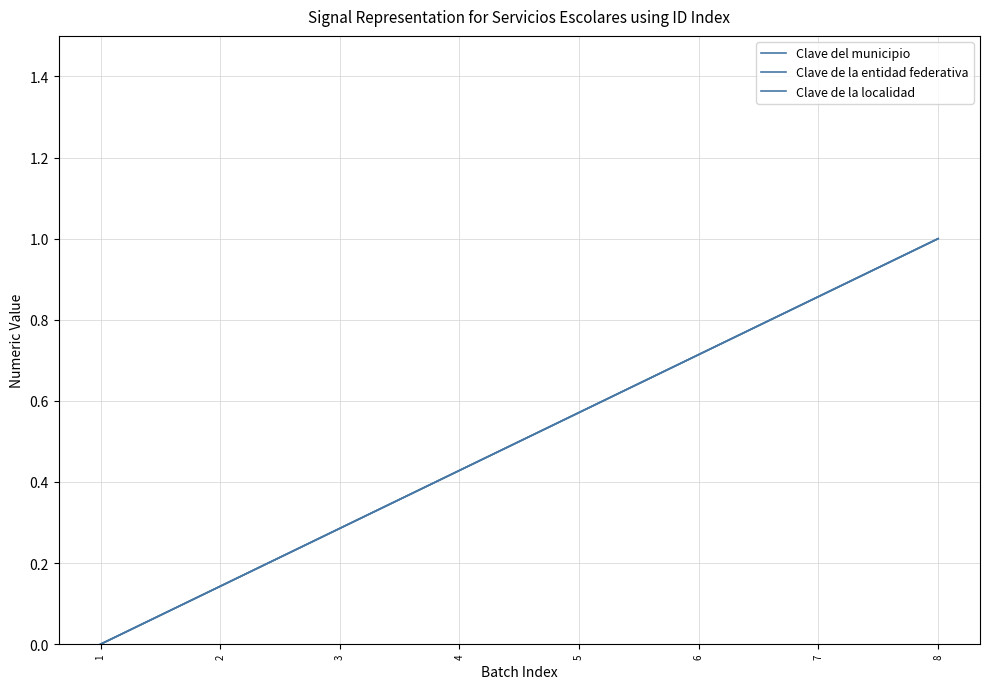

Does the chart display data point markers on the line(s)?

No